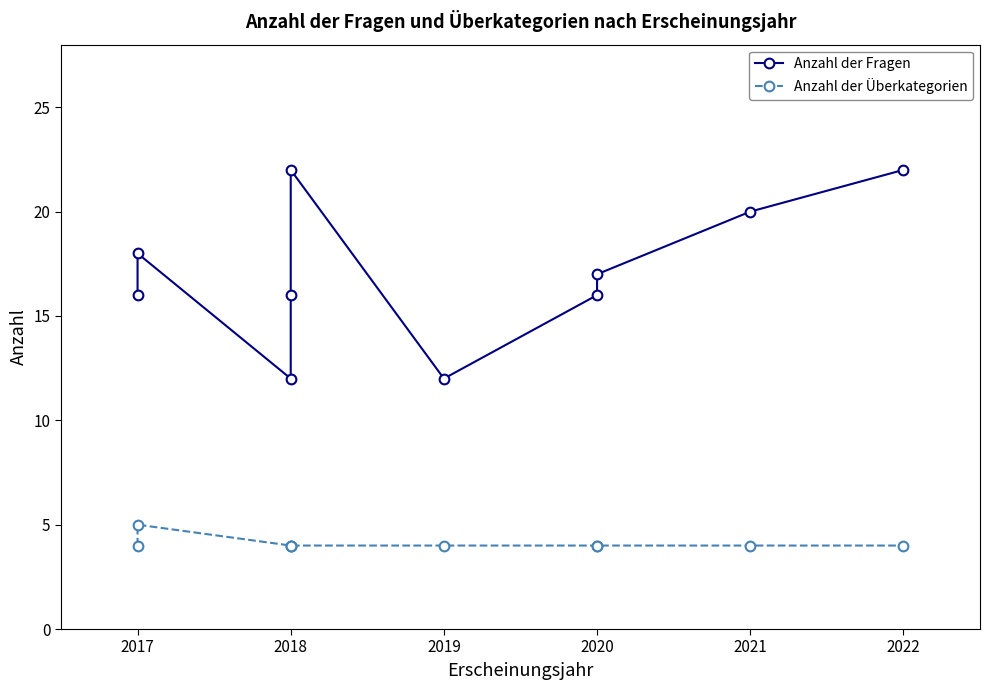

What is the value of the Anzahl der Fragen point at the 1st from the left?

16